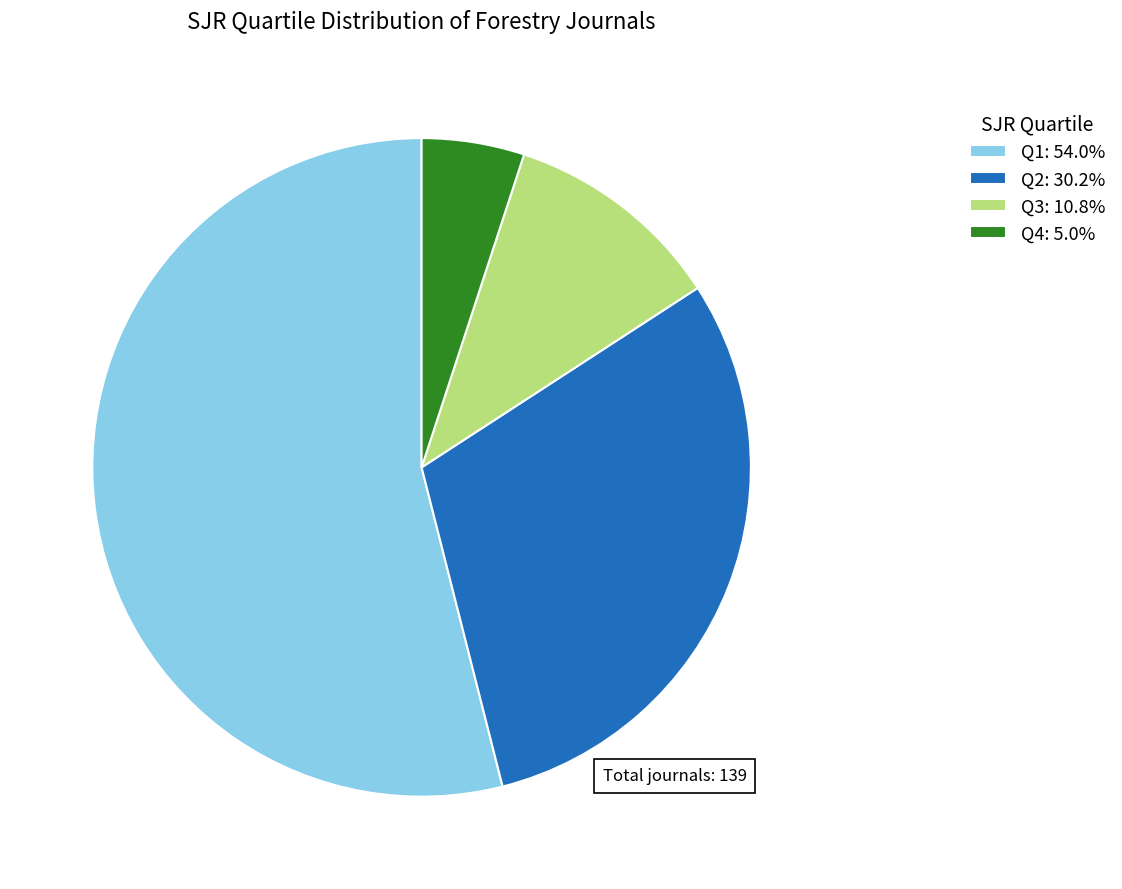

Do Q3: 10.8% and Q4: 5.0% together represent more than half of the pie?

No